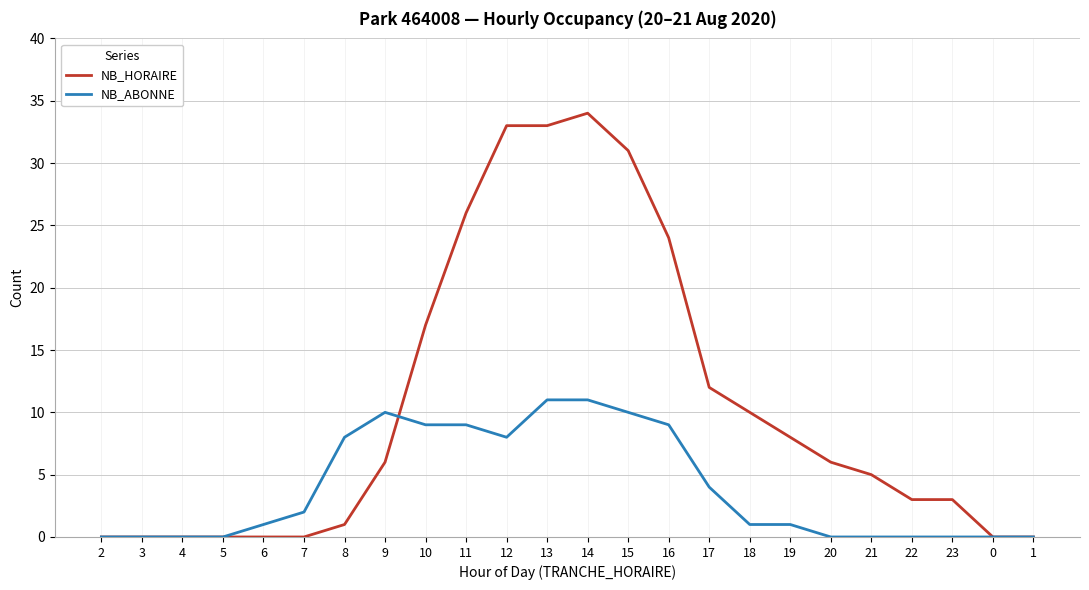

Which series has the largest total across all categories?

NB_HORAIRE